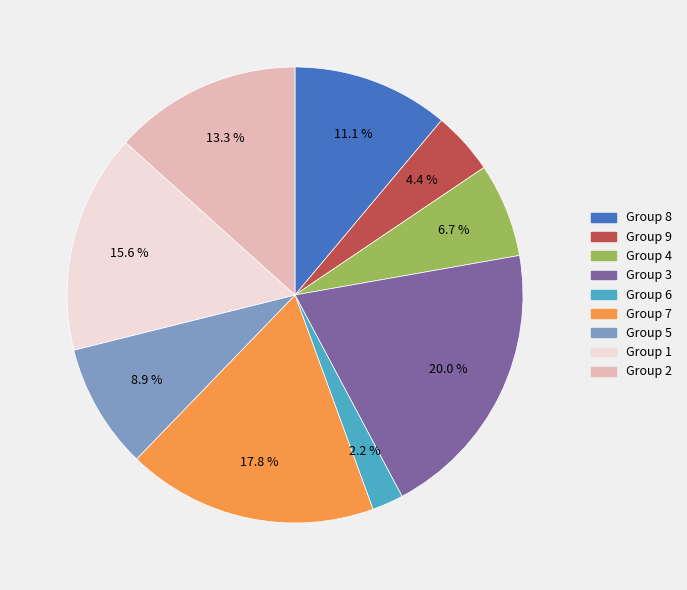

Does any single category account for the majority?

No